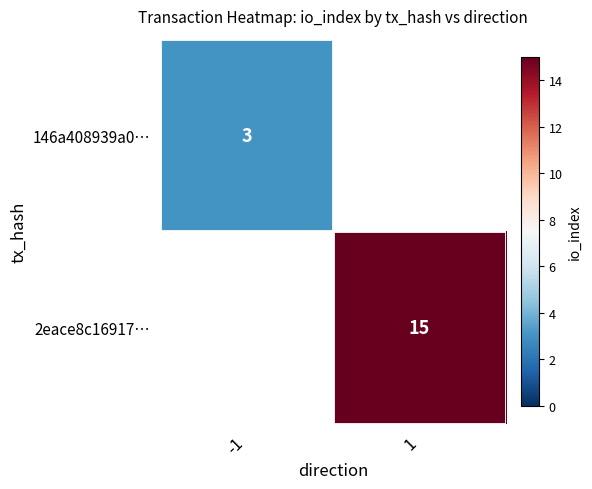

What is the maximum value shown in the chart?

15.0